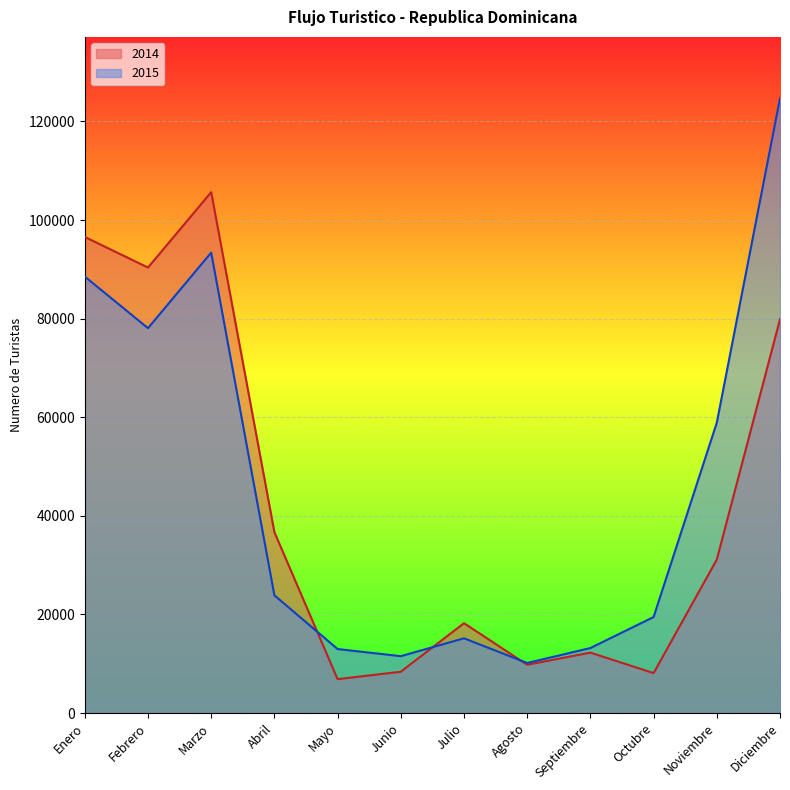

How many series are shown in this chart?

2